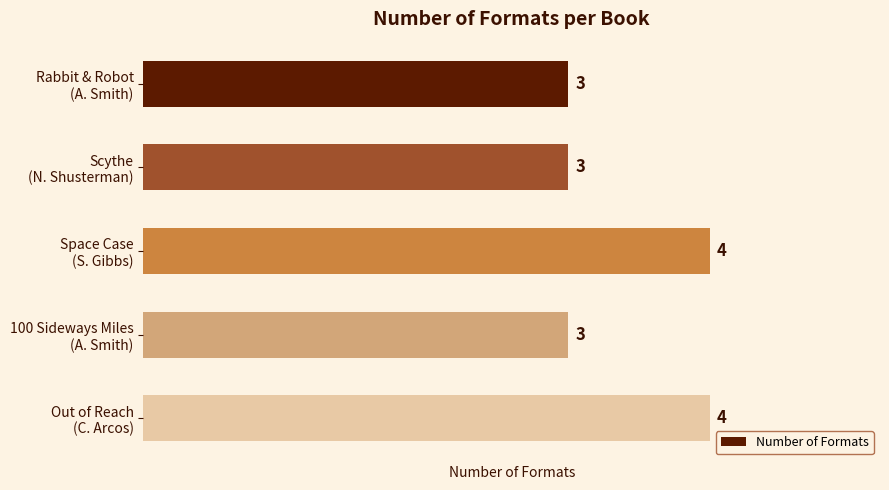

Reading top to bottom, what are all the values shown in this chart?

3	3	4	3	4